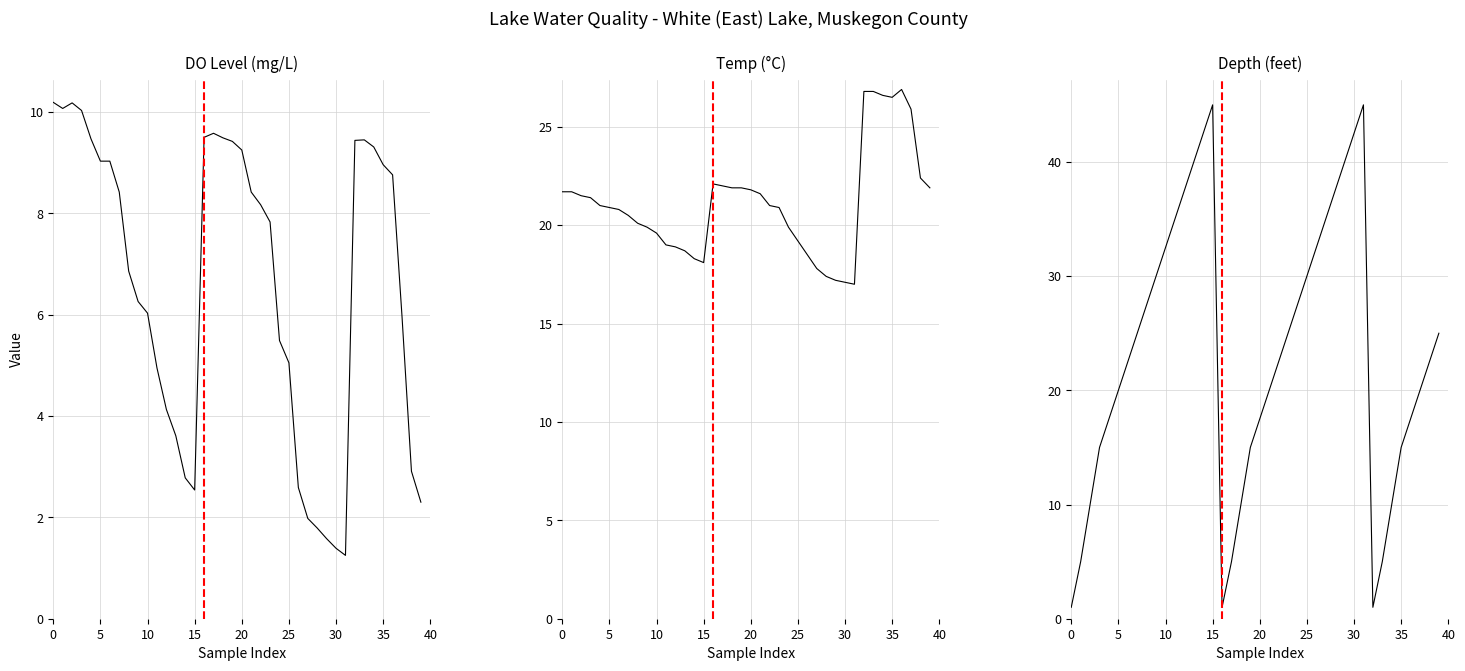

What is the difference between the maximum and minimum values in the Depth (feet) series?

44.0